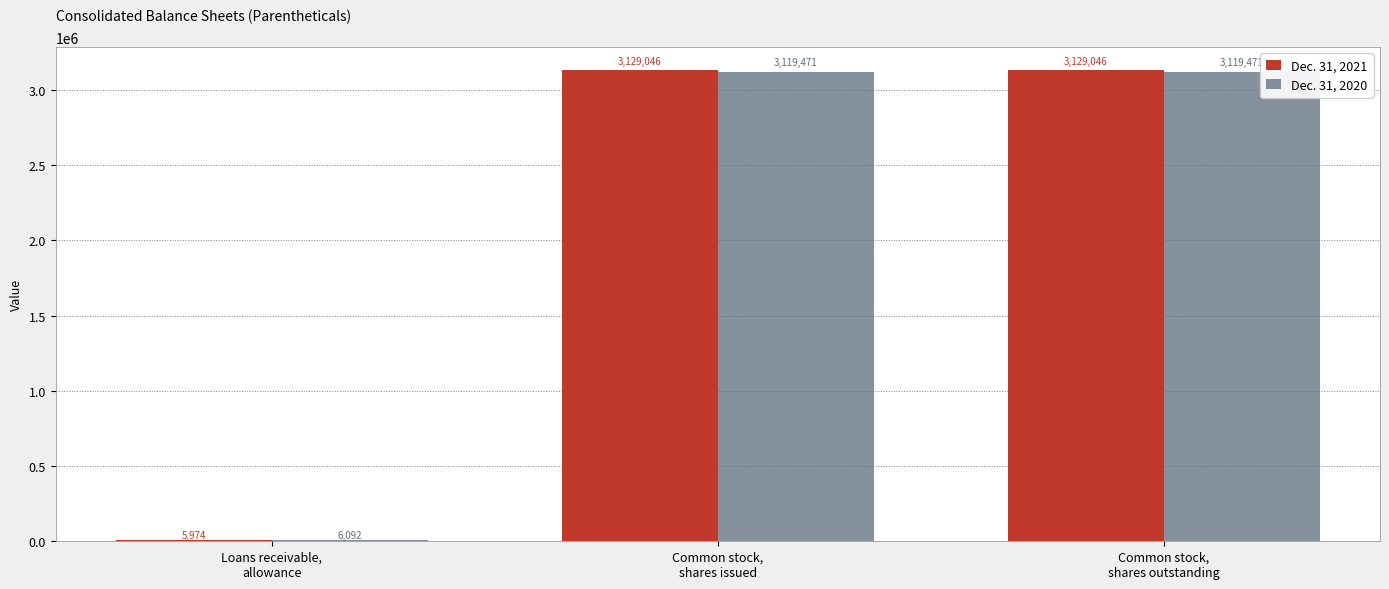

The Dec. 31, 2021 series shows 5586699 at Common stock,
shares outstanding. True or false?

False